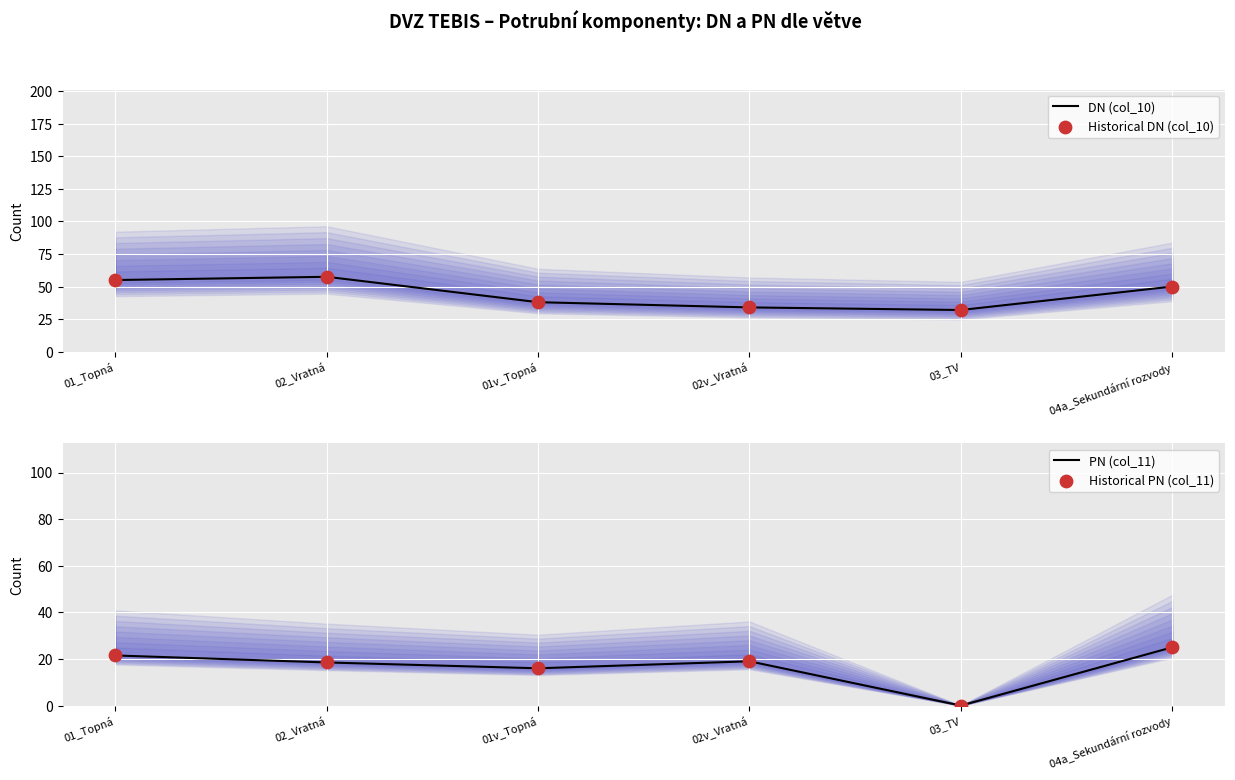

At which category is the sum across all series the highest?

01_Topná